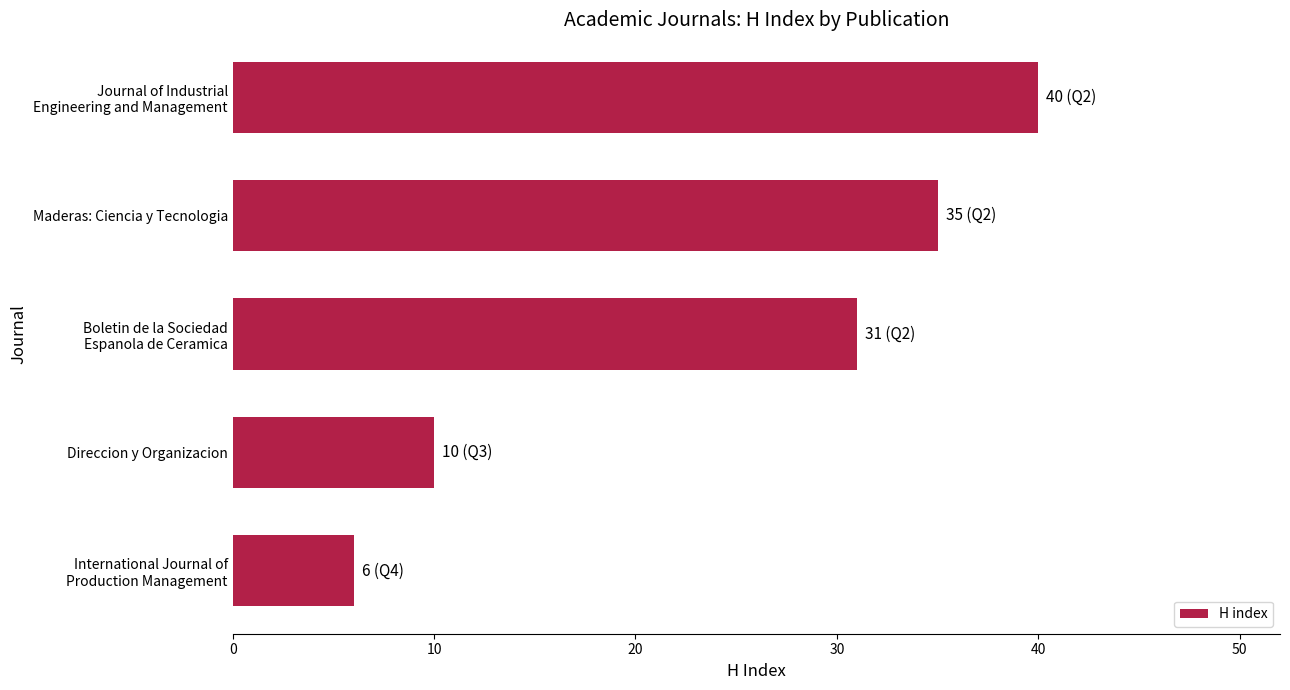

What is the maximum value shown in the chart?

40